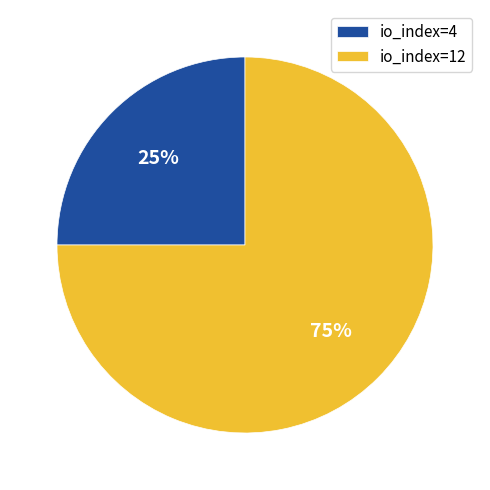

Approximately how many times larger is the value at io_index=12 compared to io_index=4?

3.0